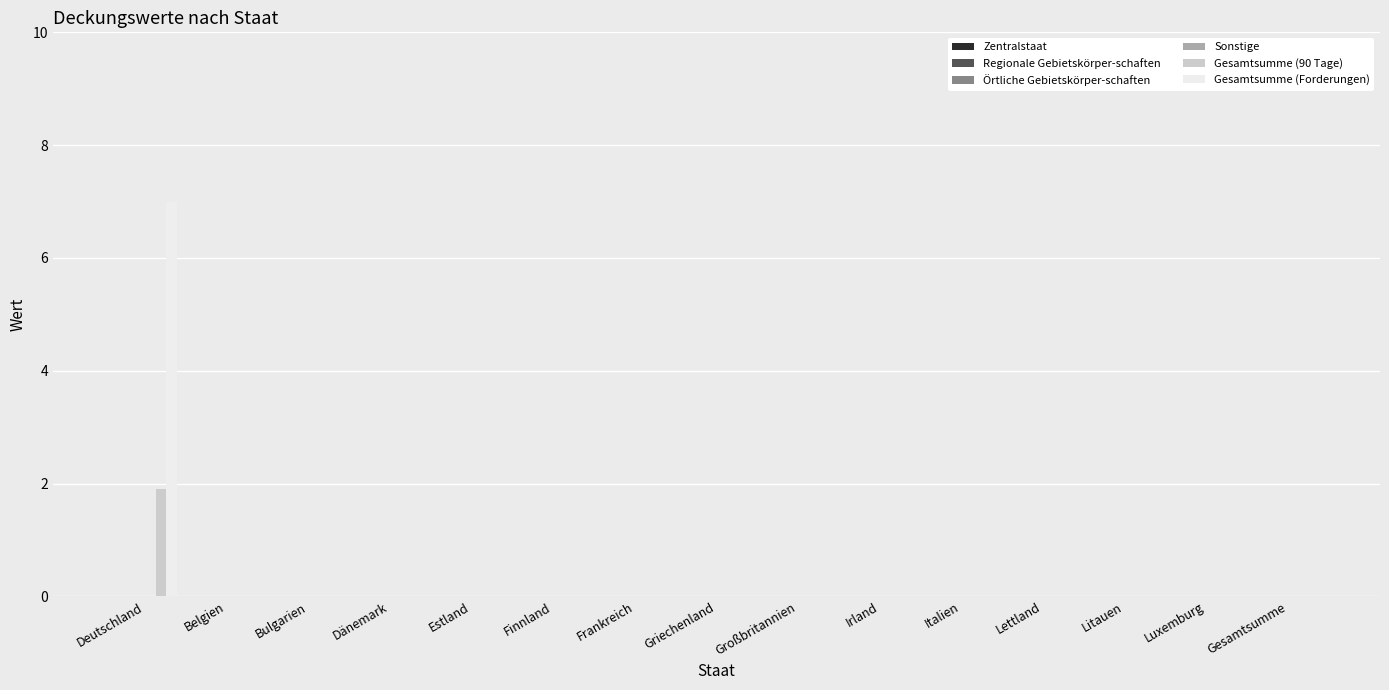

What is the greatest value displayed?

7.0